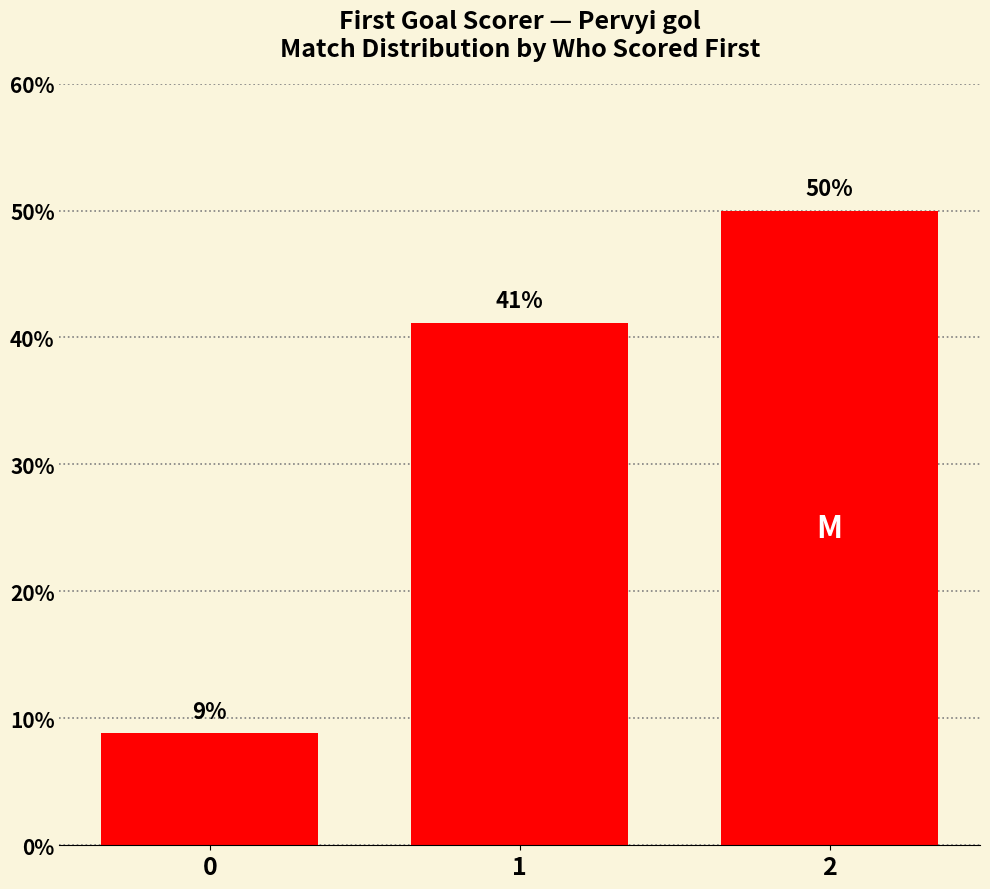

Which category has the highest value across all series?

2